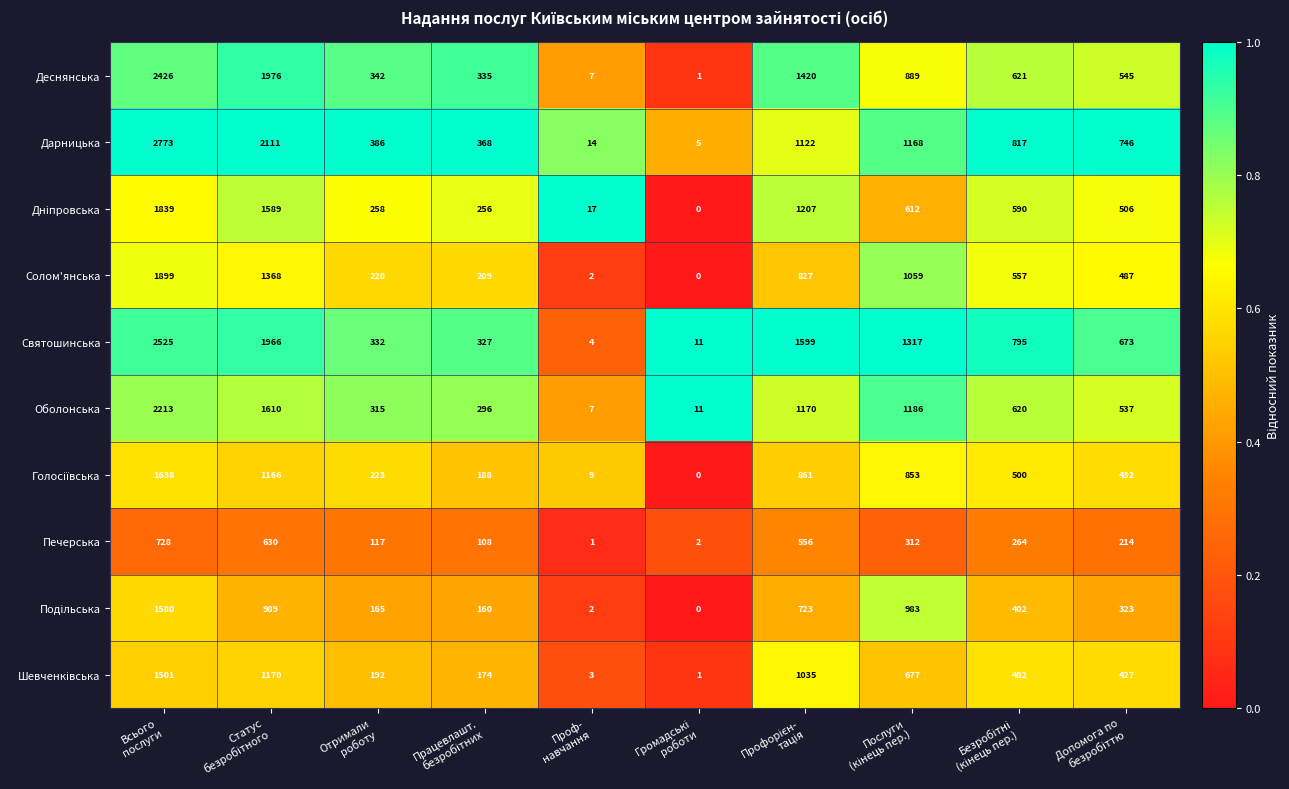

What is the maximum value shown in the chart?

2773